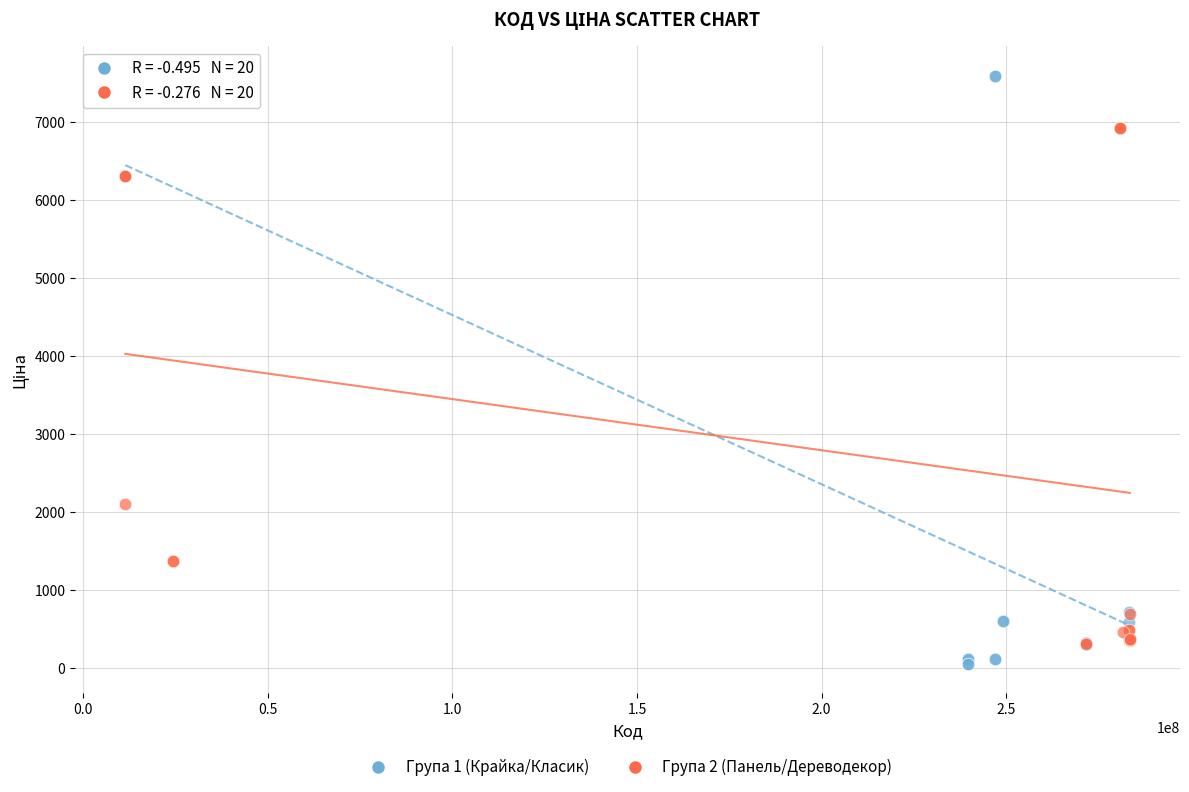

Which series reaches the maximum Y coordinate?

Група 1 (Крайка/Класик)